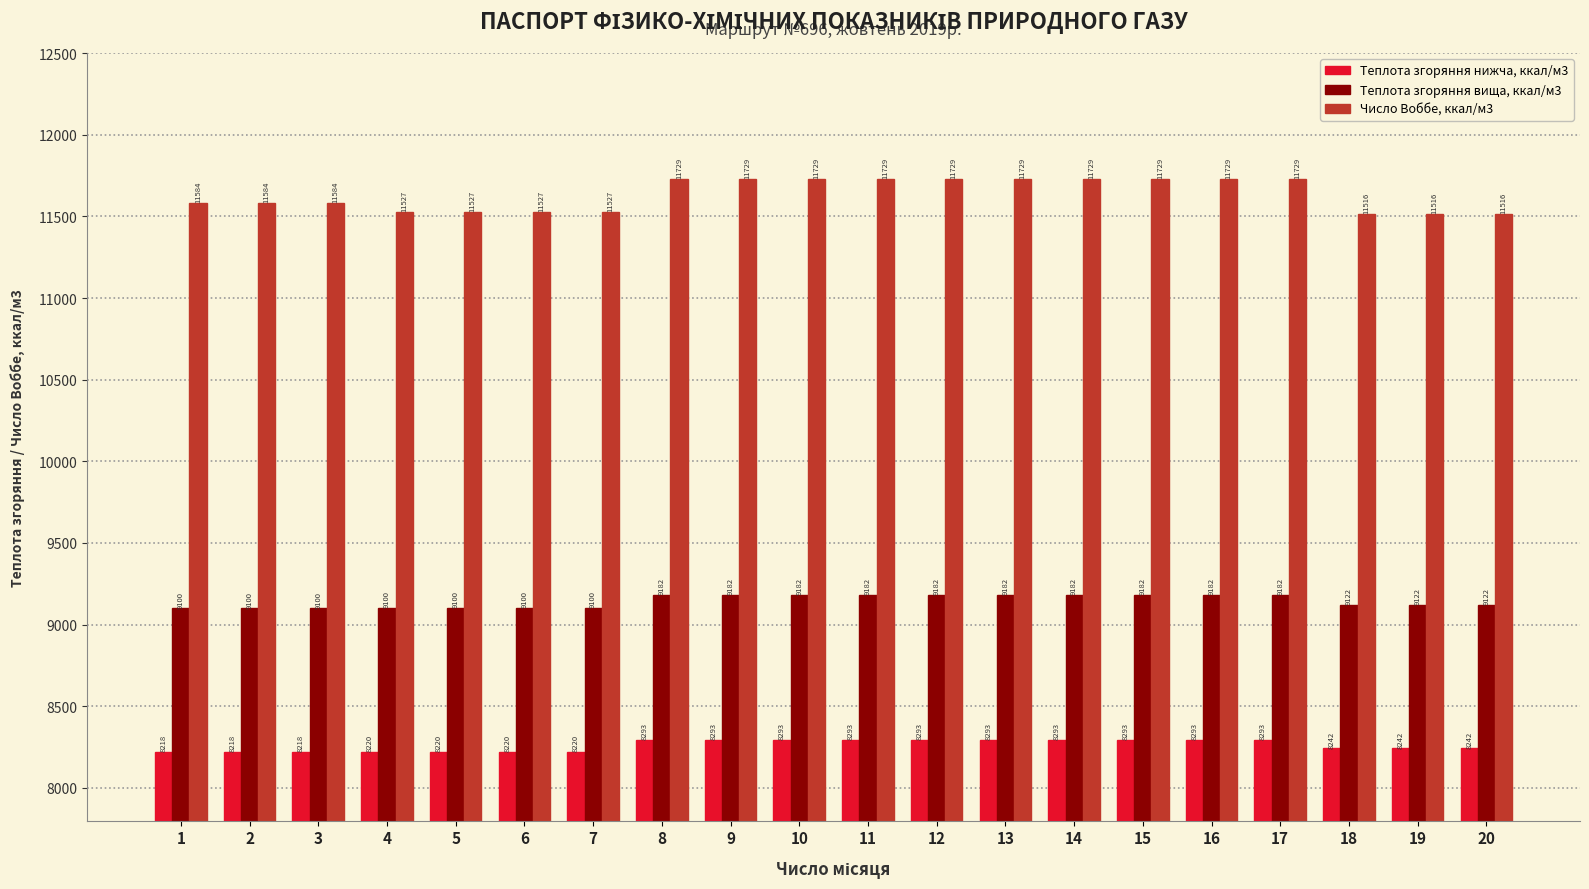

Where does the Теплота згоряння нижча, ккал/м3 series first go above 8292?

8